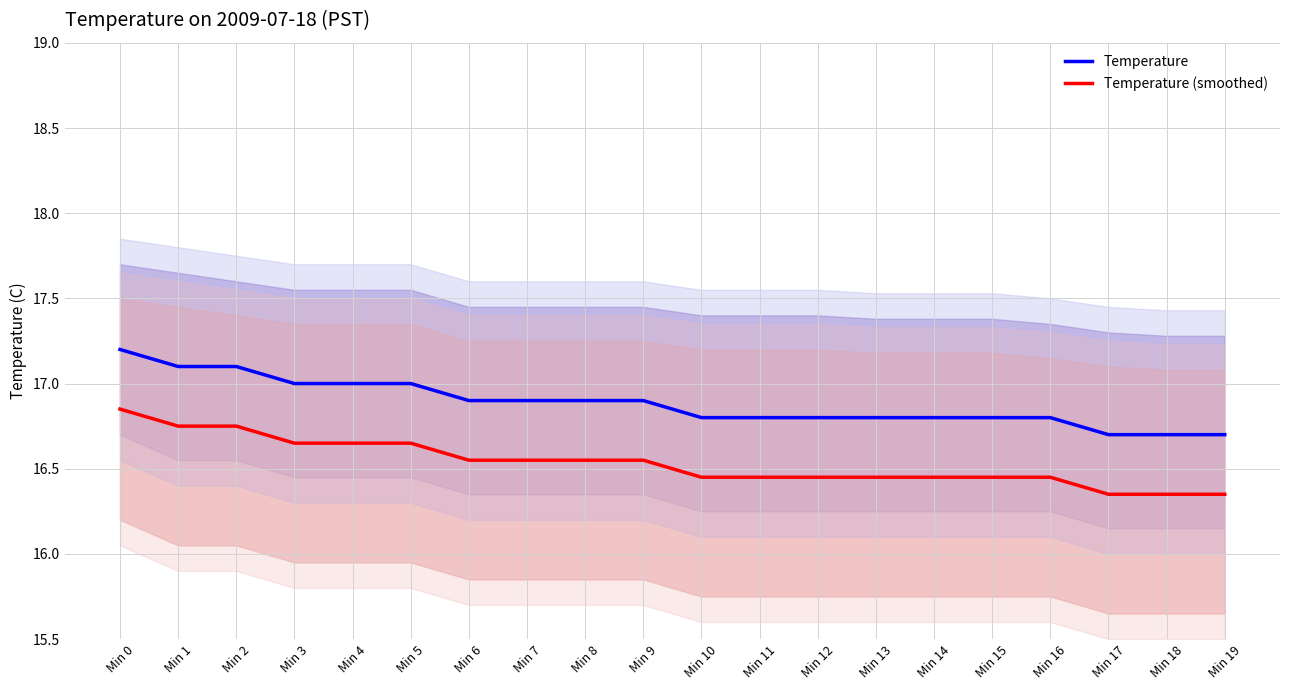

Reading right to left, transcribe all the data shown in this chart.

Temperature: Min 19=16.7	Min 18=16.7	Min 17=16.7	Min 16=16.8	Min 15=16.8	Min 14=16.8	Min 13=16.8	Min 12=16.8	Min 11=16.8	Min 10=16.8	Min 9=16.9	Min 8=16.9	Min 7=16.9	Min 6=16.9	Min 5=17.0	Min 4=17.0	Min 3=17.0	Min 2=17.1	Min 1=17.1	Min 0=17.2
Temperature (smoothed): Min 19=16.3	Min 18=16.3	Min 17=16.3	Min 16=16.4	Min 15=16.4	Min 14=16.4	Min 13=16.4	Min 12=16.4	Min 11=16.4	Min 10=16.4	Min 9=16.5	Min 8=16.5	Min 7=16.5	Min 6=16.5	Min 5=16.6	Min 4=16.6	Min 3=16.6	Min 2=16.8	Min 1=16.8	Min 0=16.8